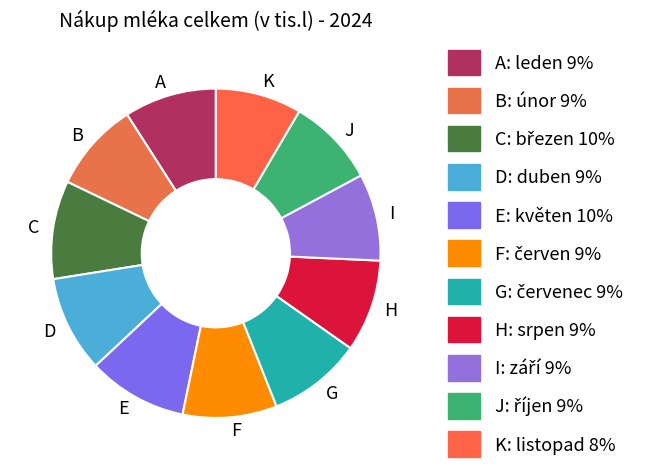

Is there any slice that represents more than half of the pie?

No